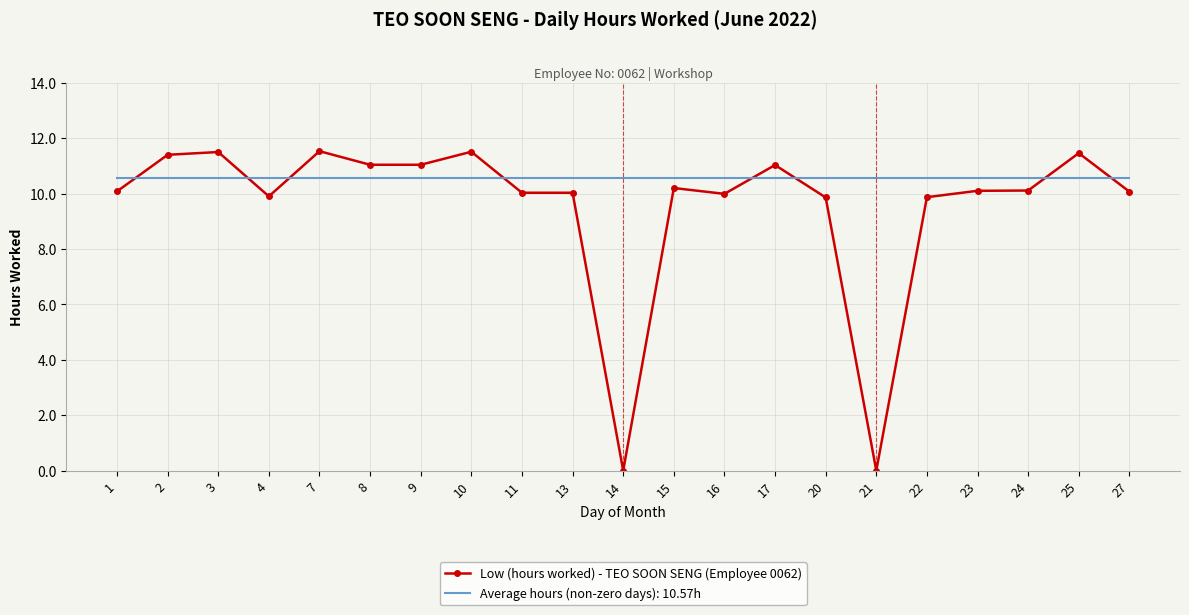

What is the spread (max minus min) of values at 2?

0.8